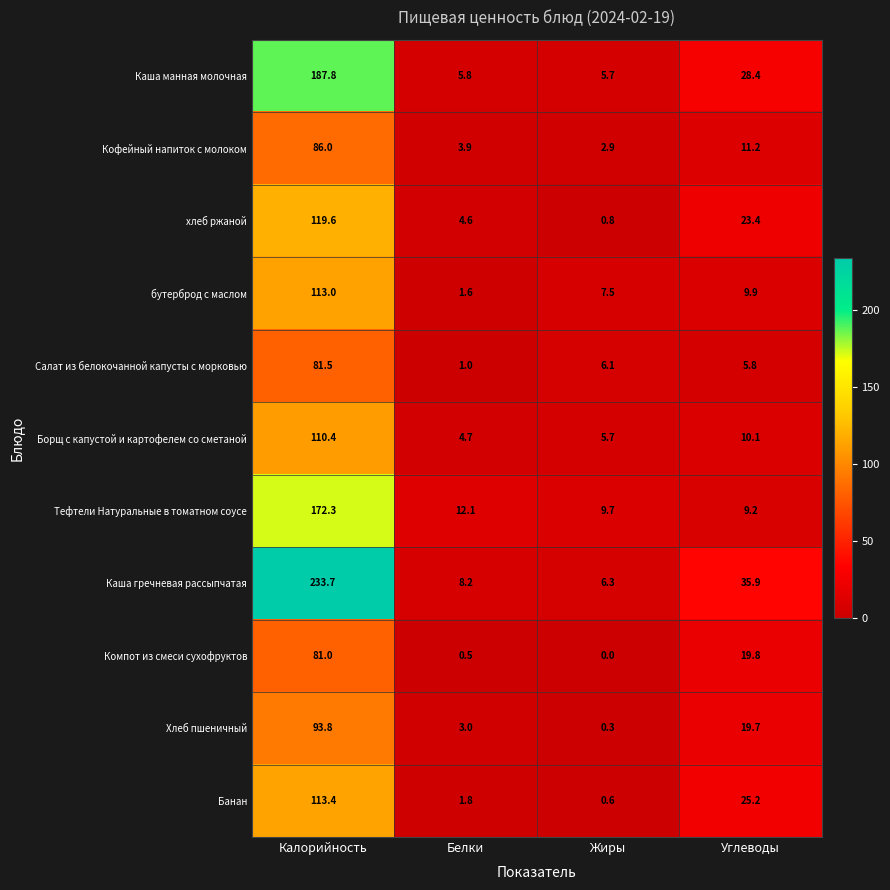

What is the greatest value displayed?

233.7